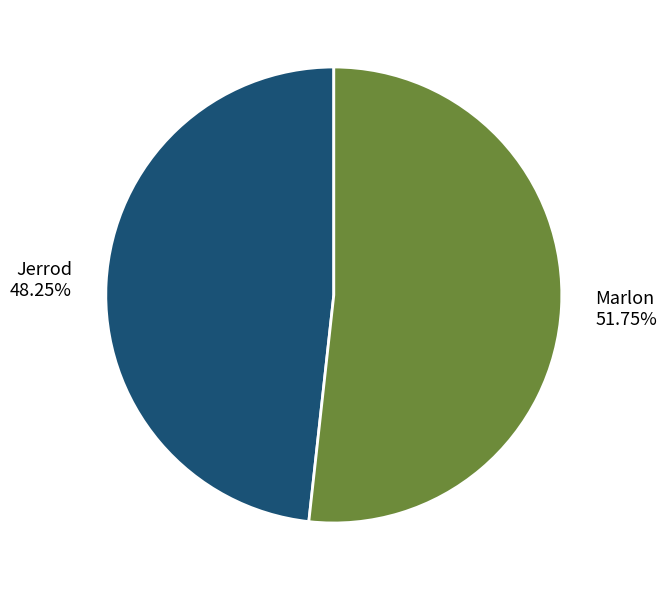

Which slice is the smallest?

Jerrod